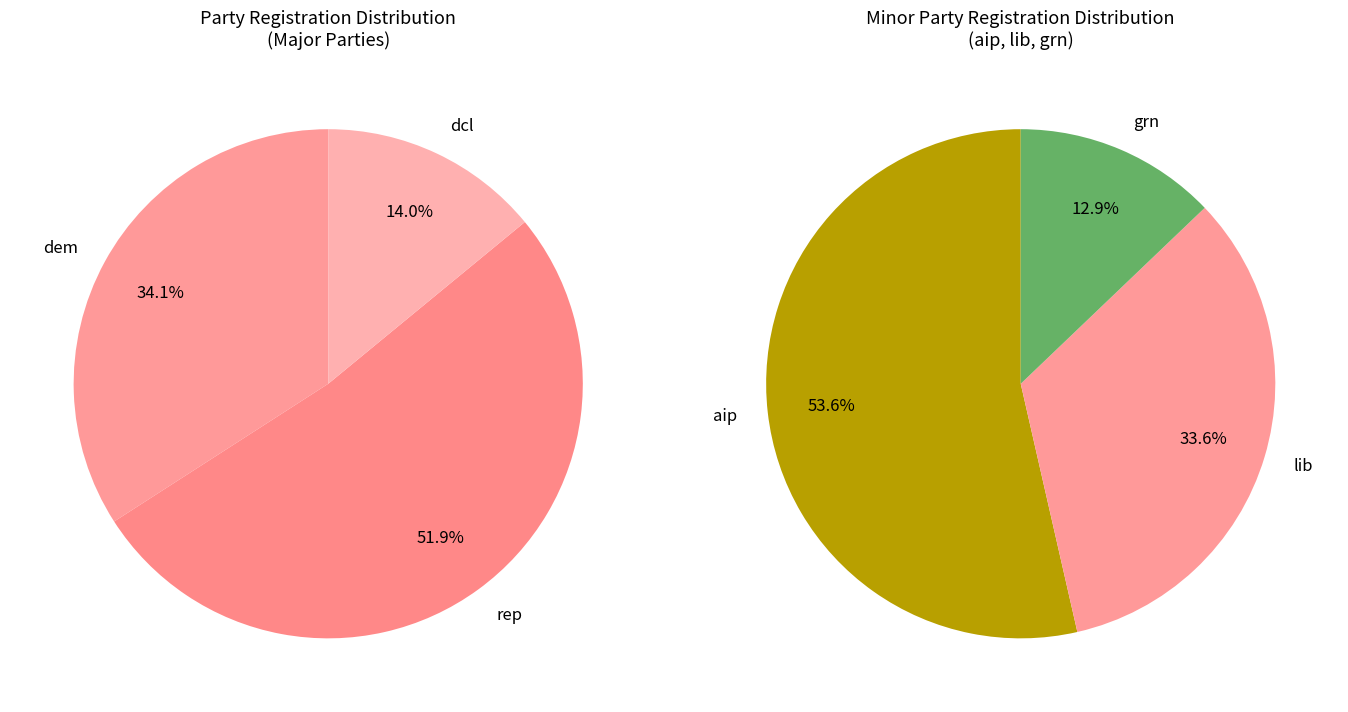

Does grn represent more than half of the total?

No